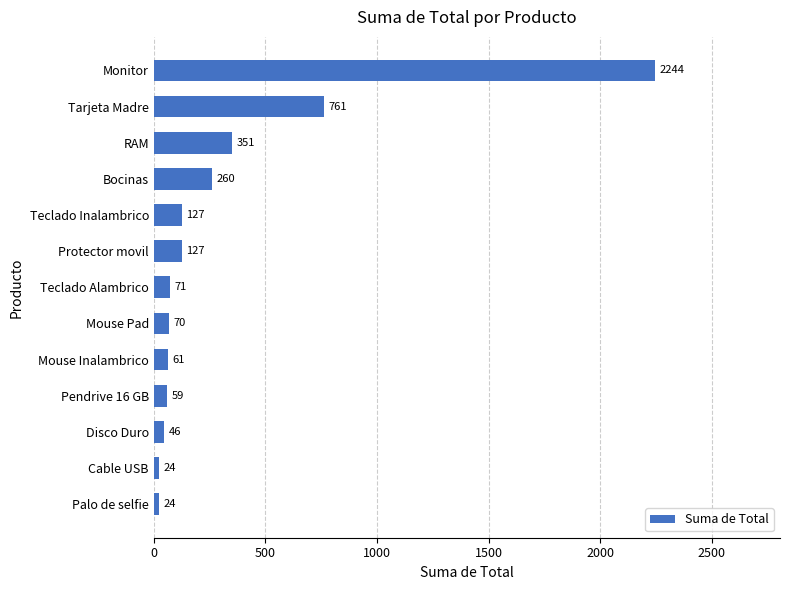

How many values are below 70?

5